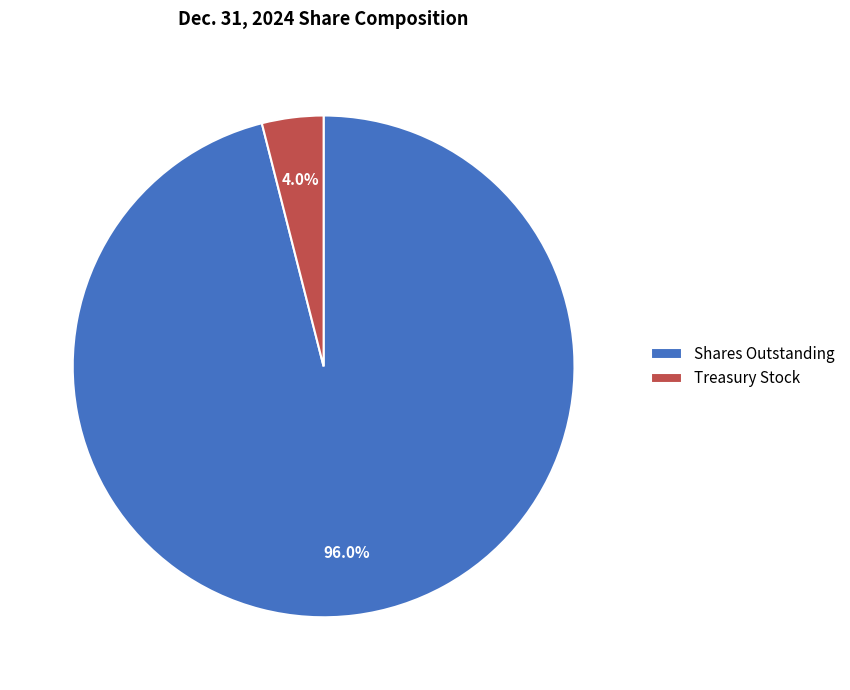

Which slice is the smallest?

Treasury Stock